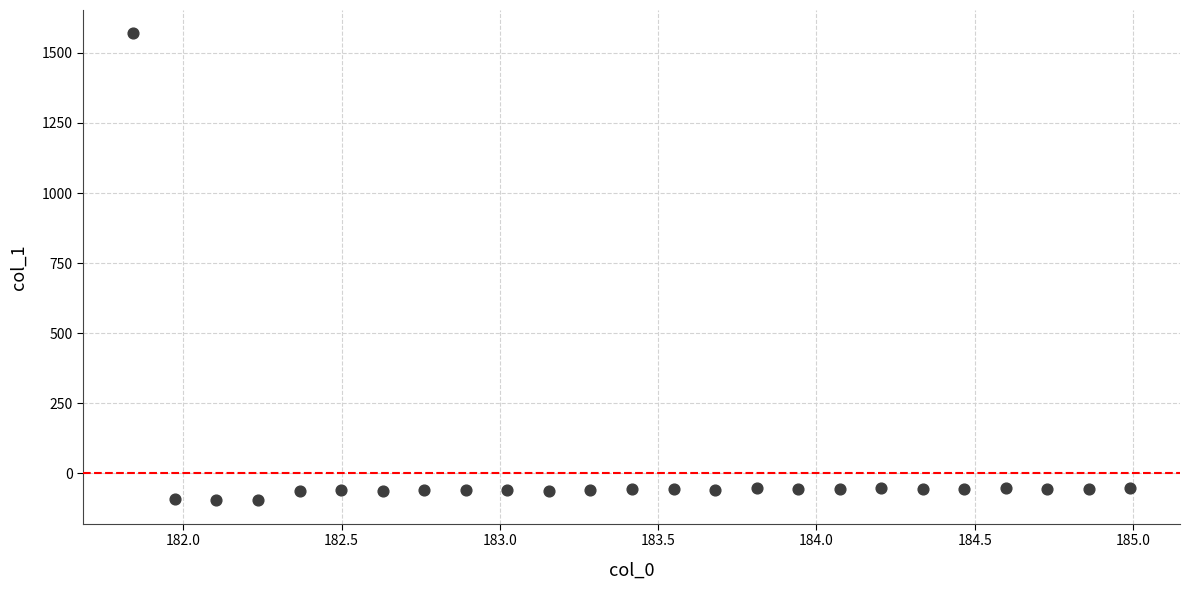

What is the range of Y values (max minus min)?

1665.1